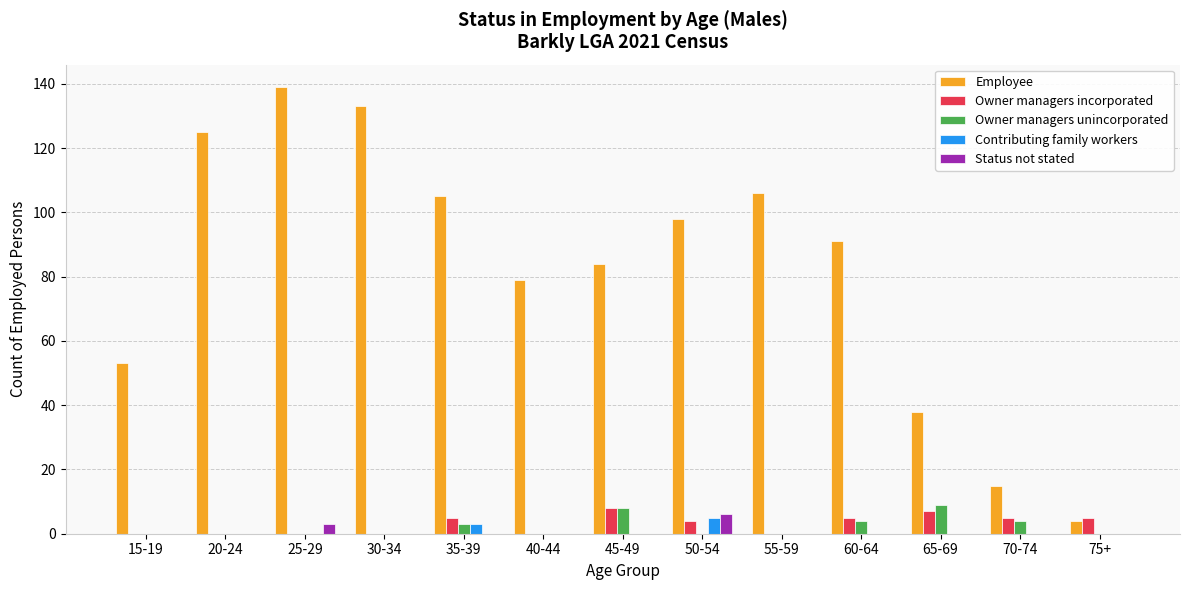

The Employee series shows 79 at 15-19. True or false?

False